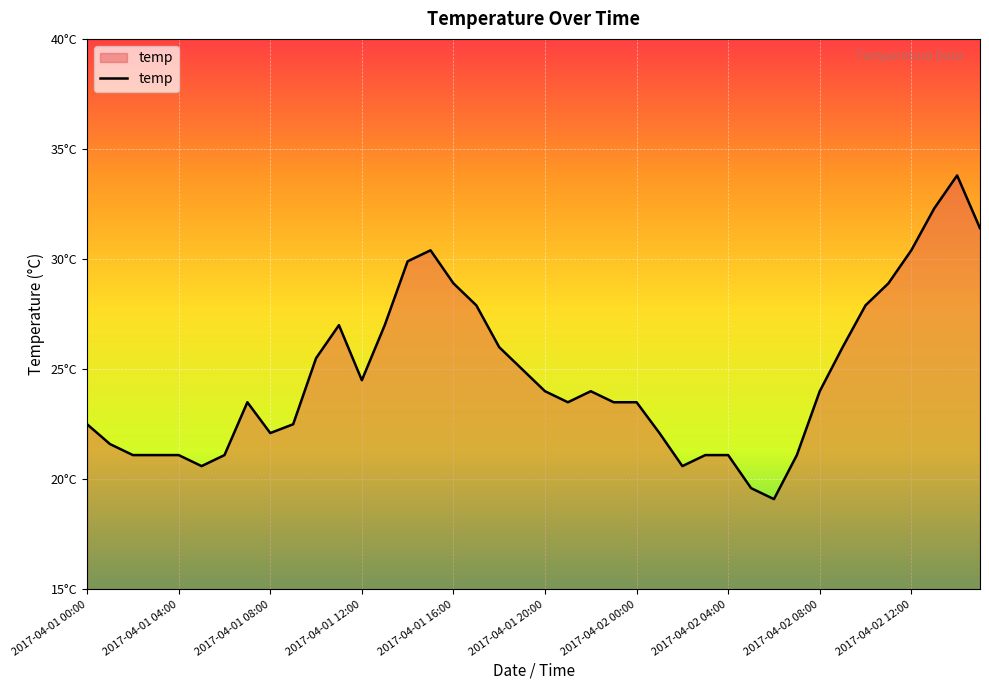

What is the sum of all values?

987.2